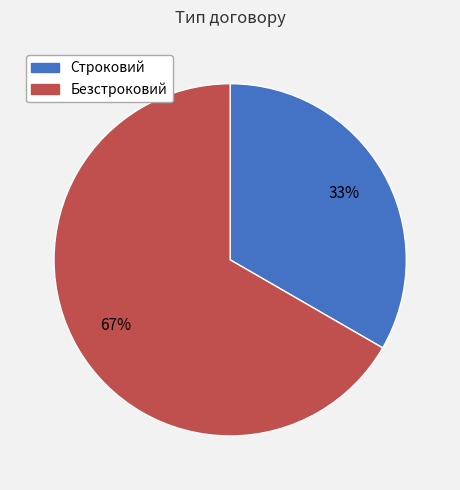

What percentage is the Строковий slice, to the nearest percent?

33%